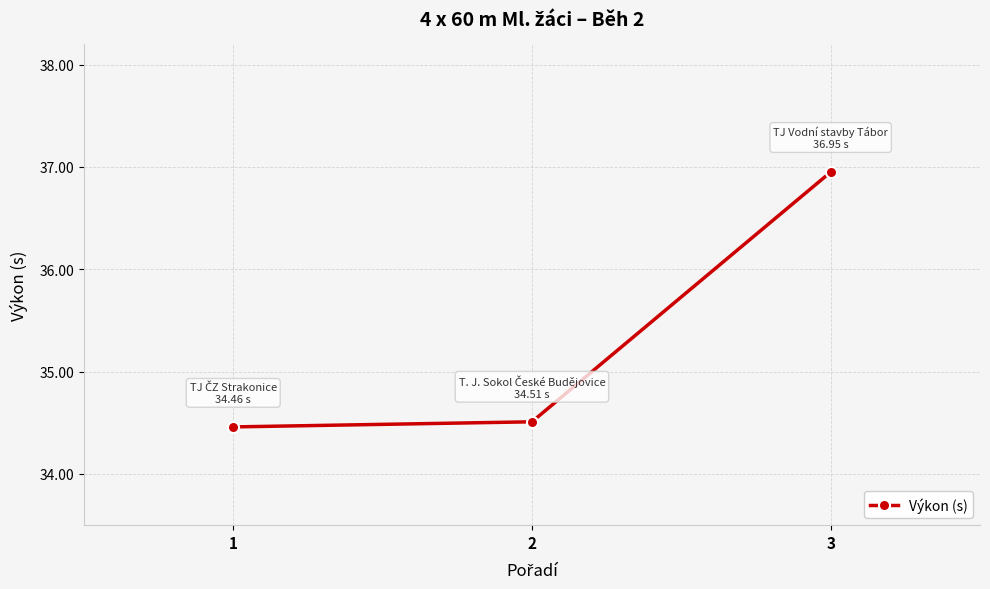

At which category does the chart reach its minimum across all series?

1